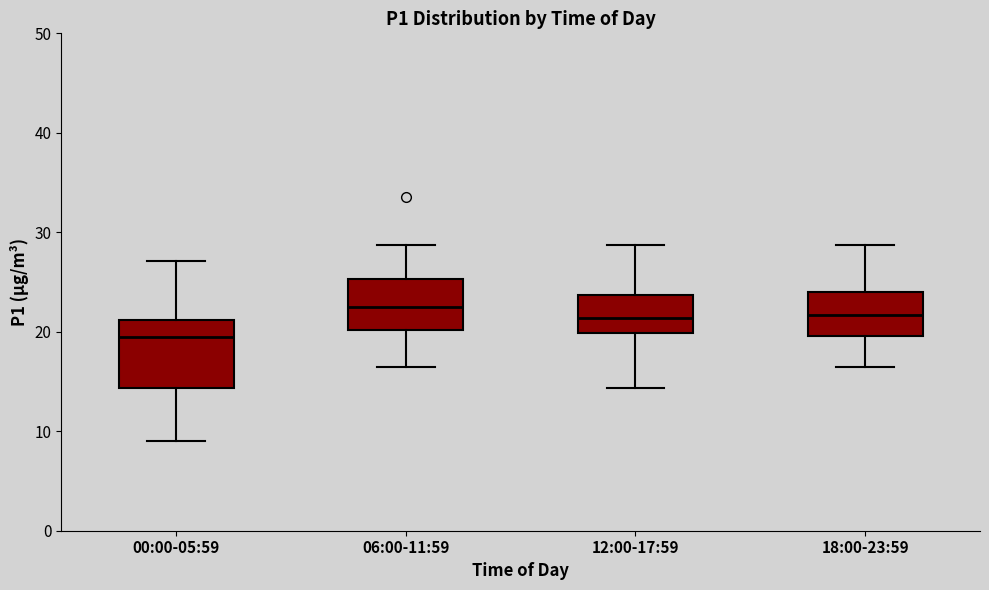

Reading left to right, transcribe this box plot: for each box, give where its median line is, the range the box spans, and where its two whiskers end, as read against the y-axis. The values are not printed on the chart, so give them approximately, as read against the axis.

00:00-05:59: median 20, box 14 to 21, whiskers 9 to 27
06:00-11:59: median 22, box 20 to 25, whiskers 16 to 29
12:00-17:59: median 21, box 20 to 24, whiskers 14 to 29
18:00-23:59: median 22, box 20 to 24, whiskers 16 to 29